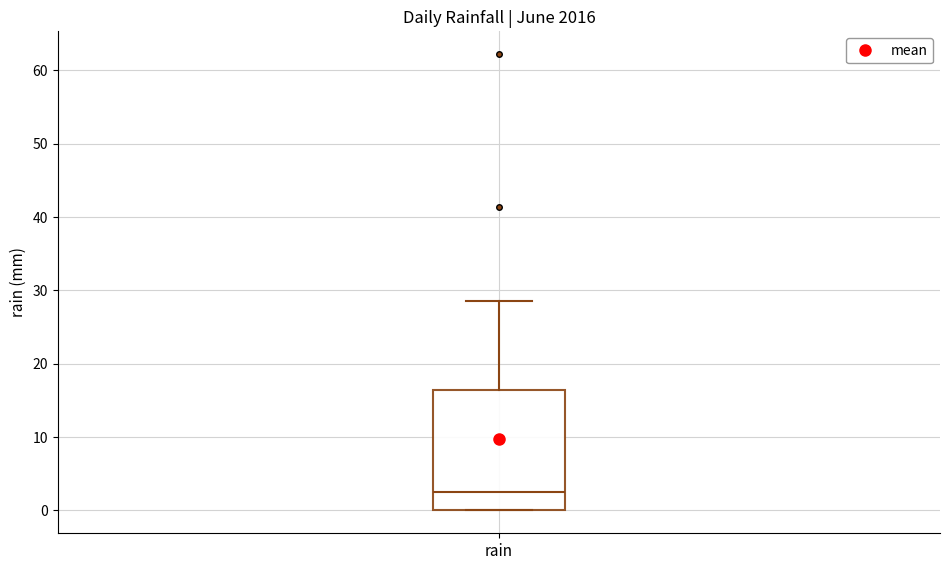

Read this box plot against the y-axis: the position of the median line, the range covered by the box, and the ends of both whiskers. The values are not printed on the chart, so give them approximately, as read against the axis.

median 3, box 0 to 16, whiskers 0 to 29